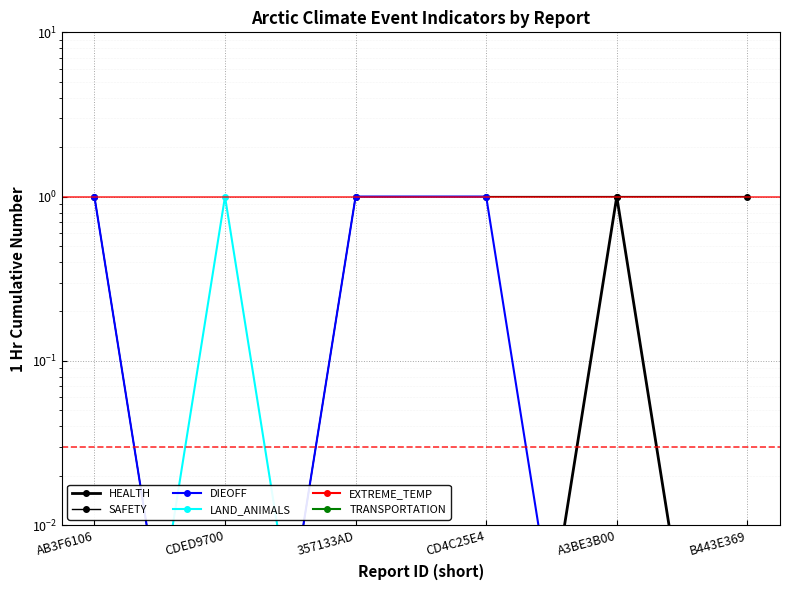

At which label does TRANSPORTATION reach its minimum?

AB3F6106